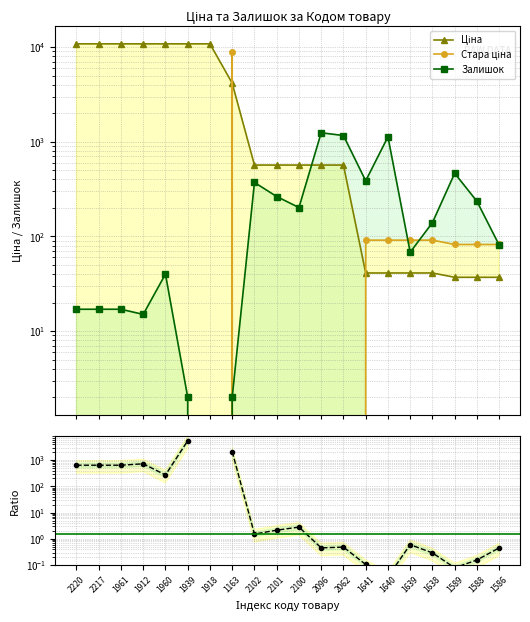

Which series has the largest total across all categories?

Ціна